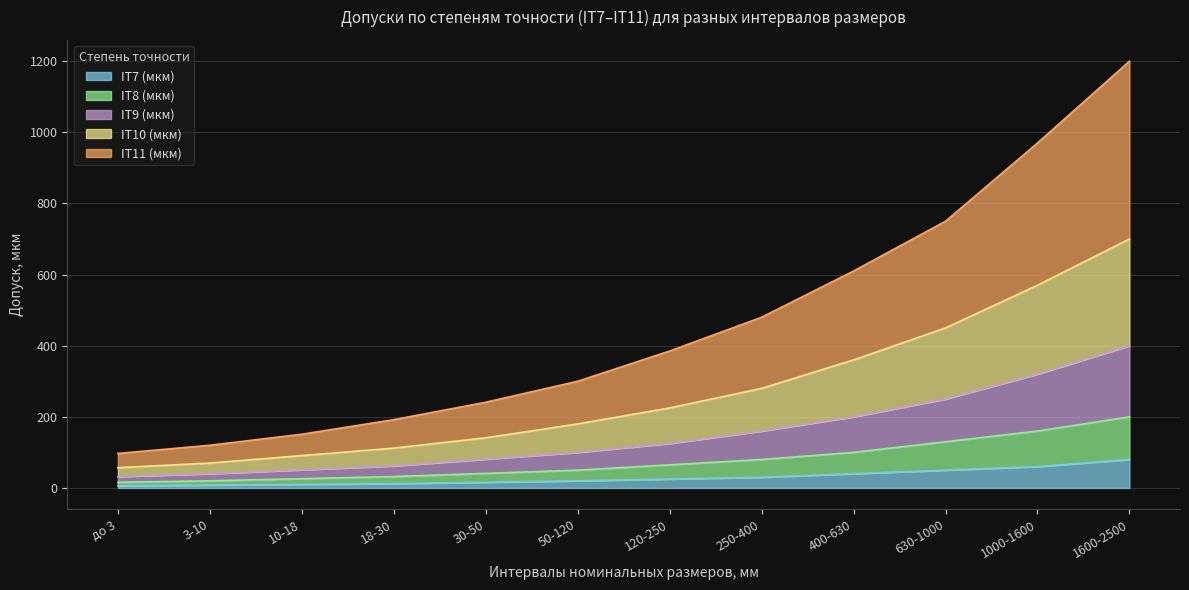

What is the value of the IT10 (мкм) point at the 12th from the left?

700